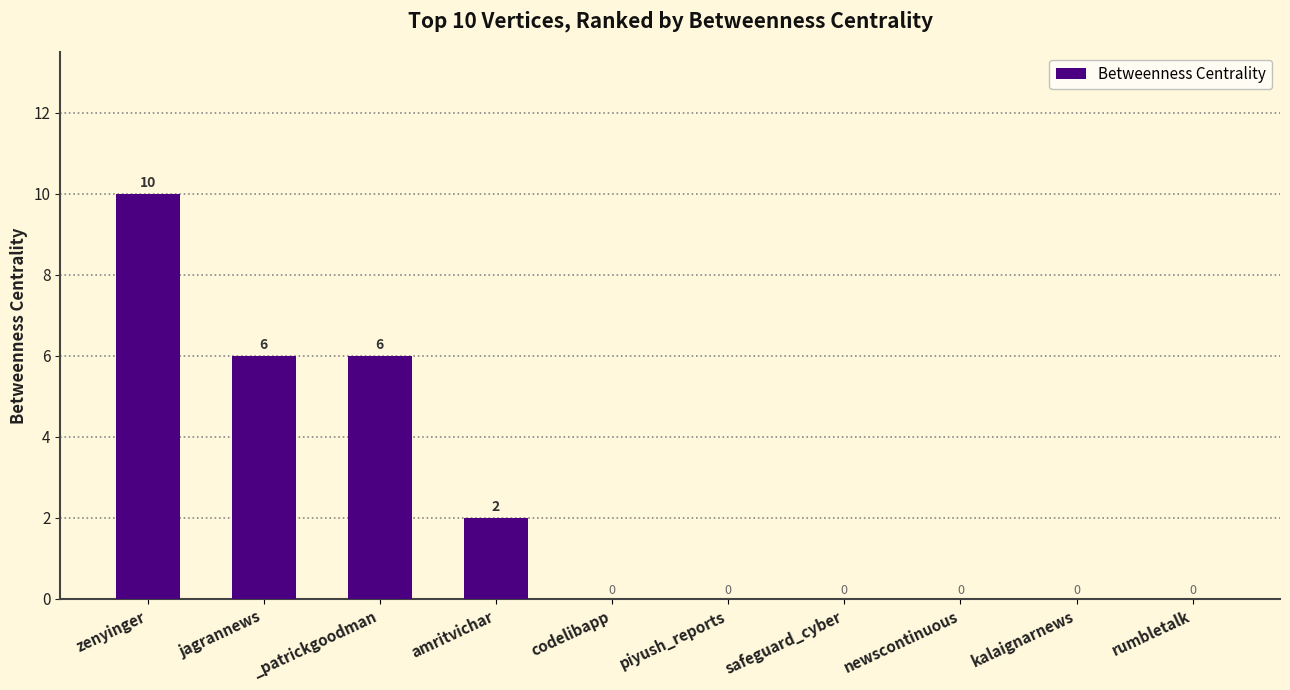

Reading left to right, list all the values displayed in this chart.

zenyinger=10	jagrannews=6	_patrickgoodman=6	amritvichar=2	codelibapp=0	piyush_reports=0	safeguard_cyber=0	newscontinuous=0	kalaignarnews=0	rumbletalk=0